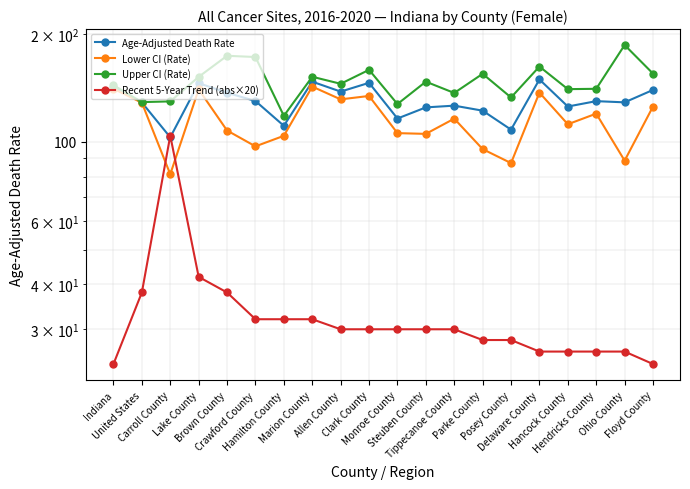

What are all the series names shown in the legend?

Age-Adjusted Death Rate, Lower CI (Rate), Upper CI (Rate), Recent 5-Year Trend (abs×20)